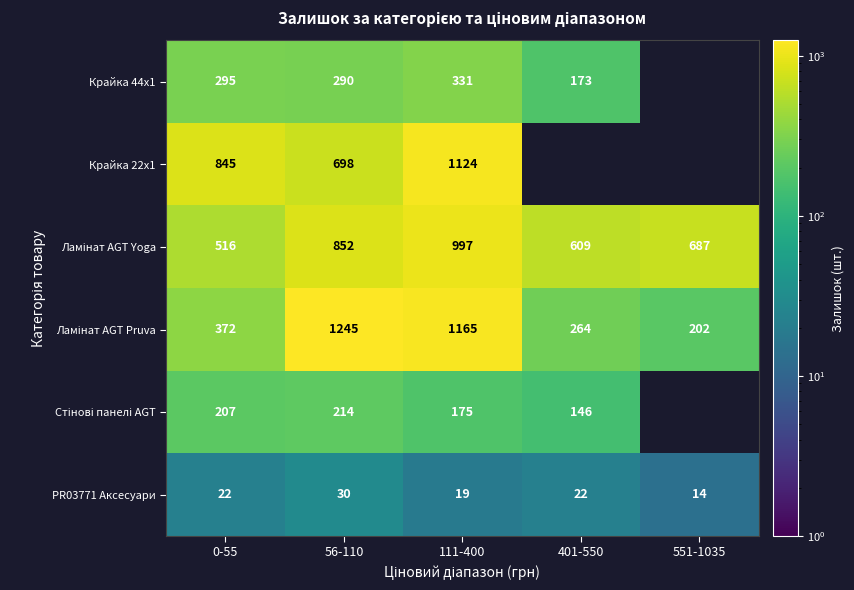

True or false: PR03771 Аксесуари has a value of 22 at 401-550.

True